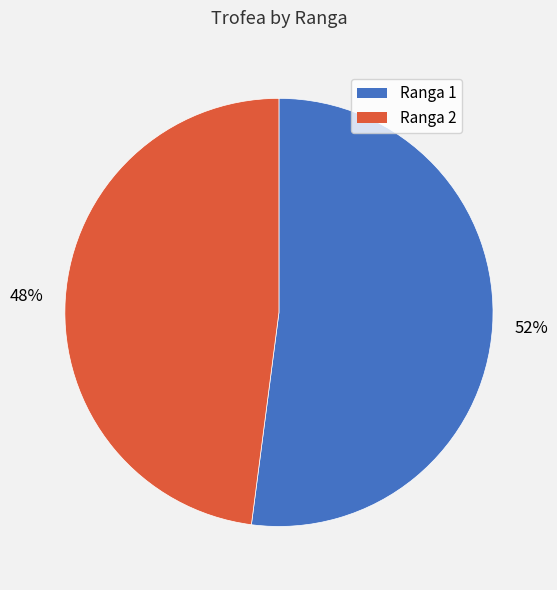

To the nearest percent, what portion does Ranga 1 represent?

52%